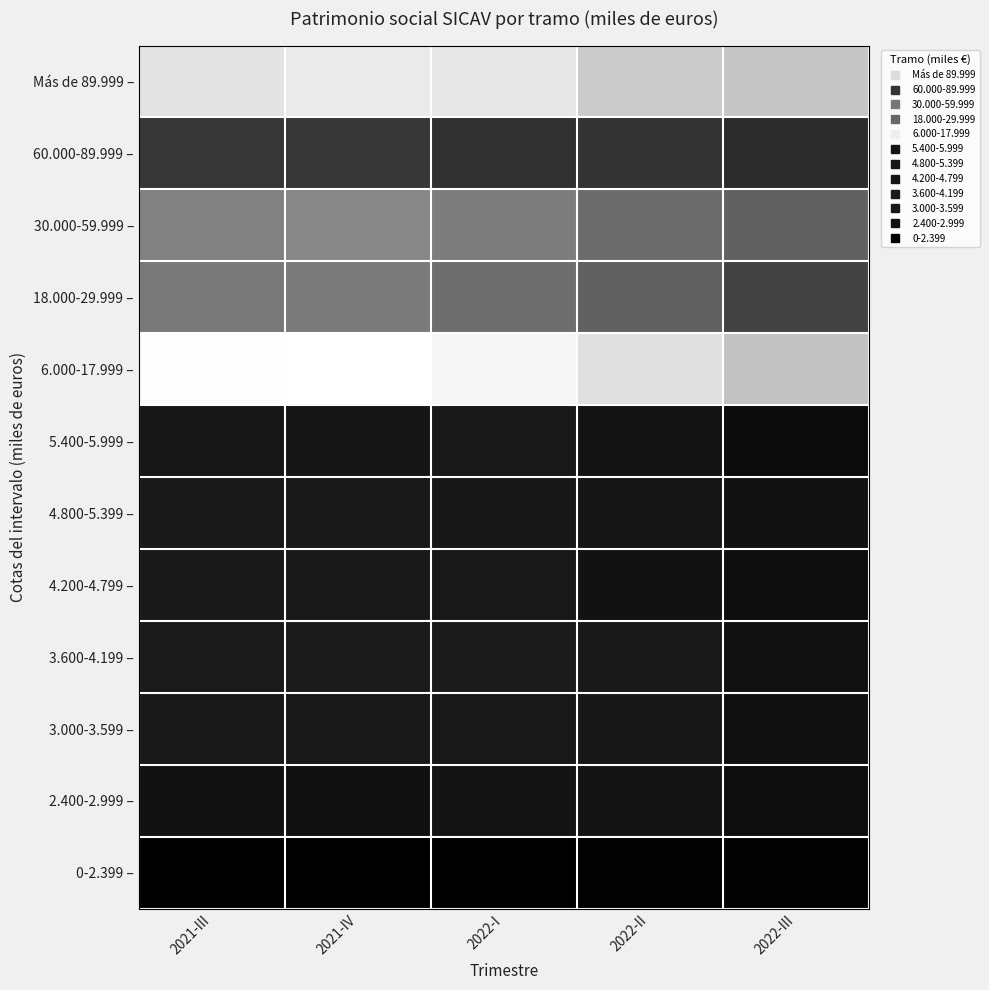

Which series changed the most between 2022-II and 2022-III?

6.000-17.999 –